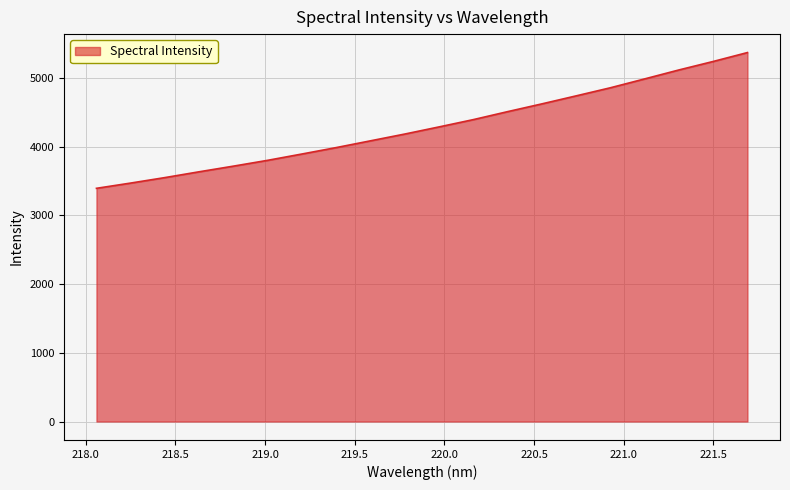

What is the difference between the maximum and minimum values?

1975.5